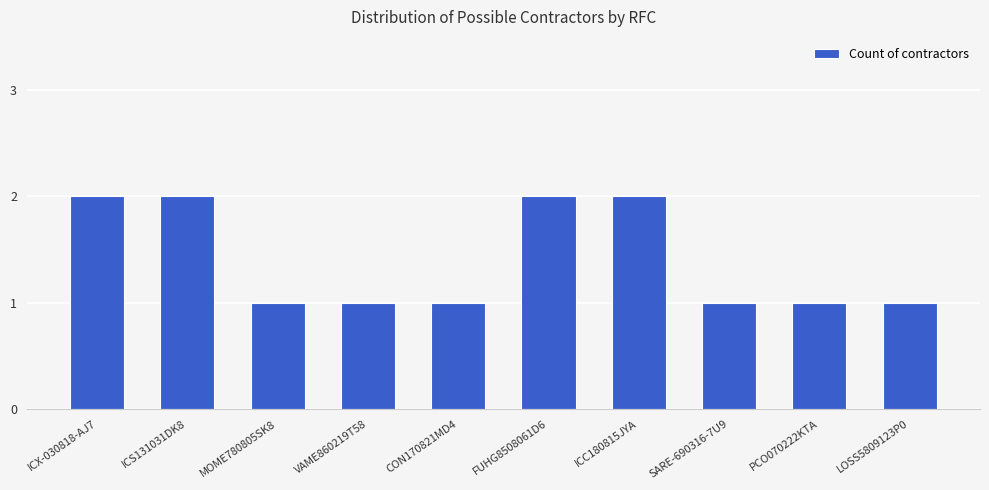

What is the sum of the values at FUHG8508061D6 and VAME860219T58?

3